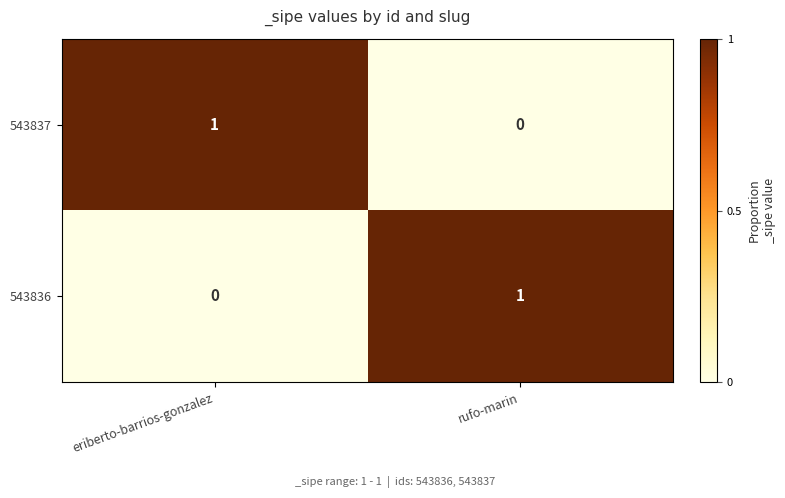

How many categories are shown in the chart?

2